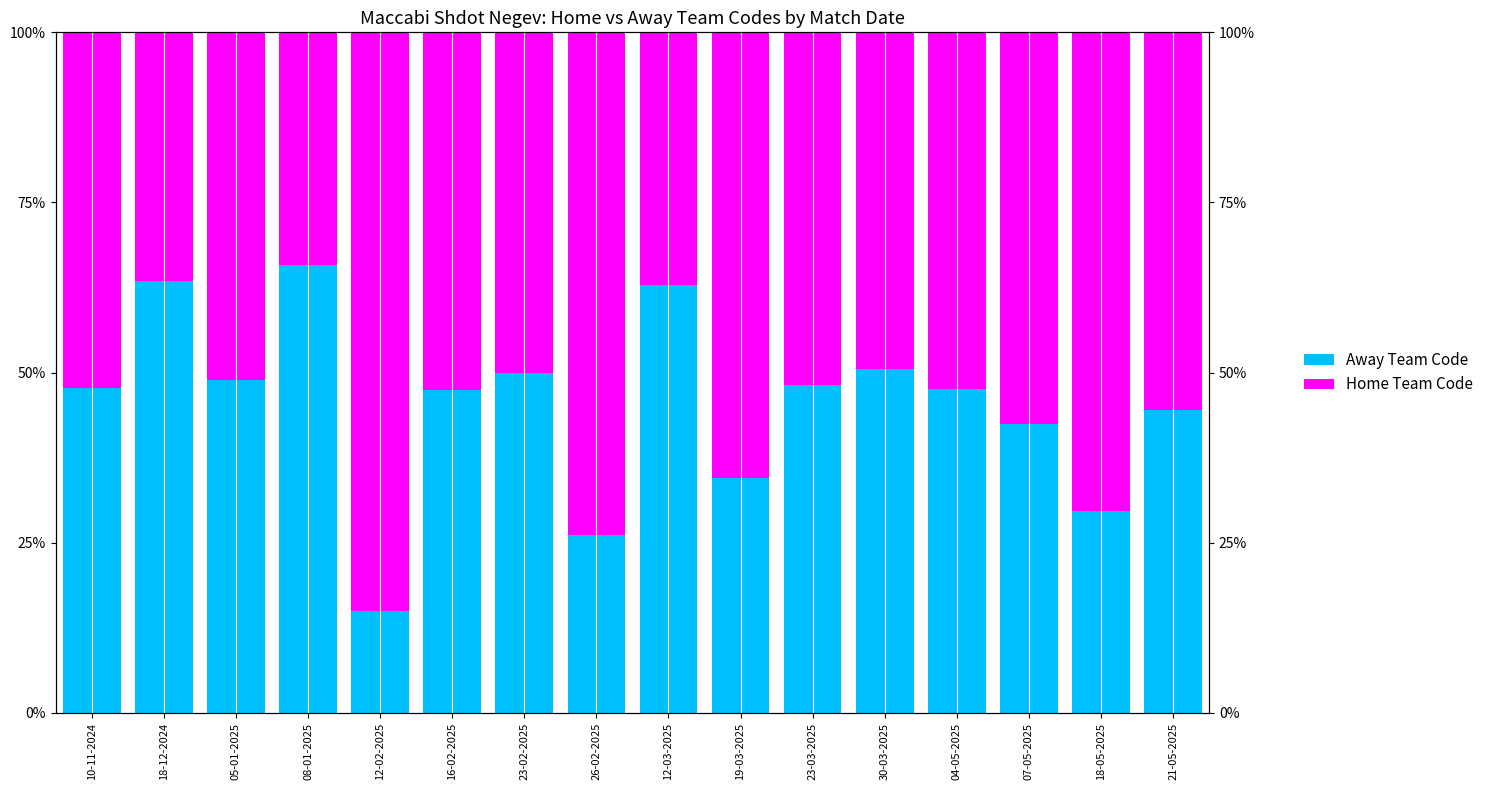

How many bars are there in each group?

2